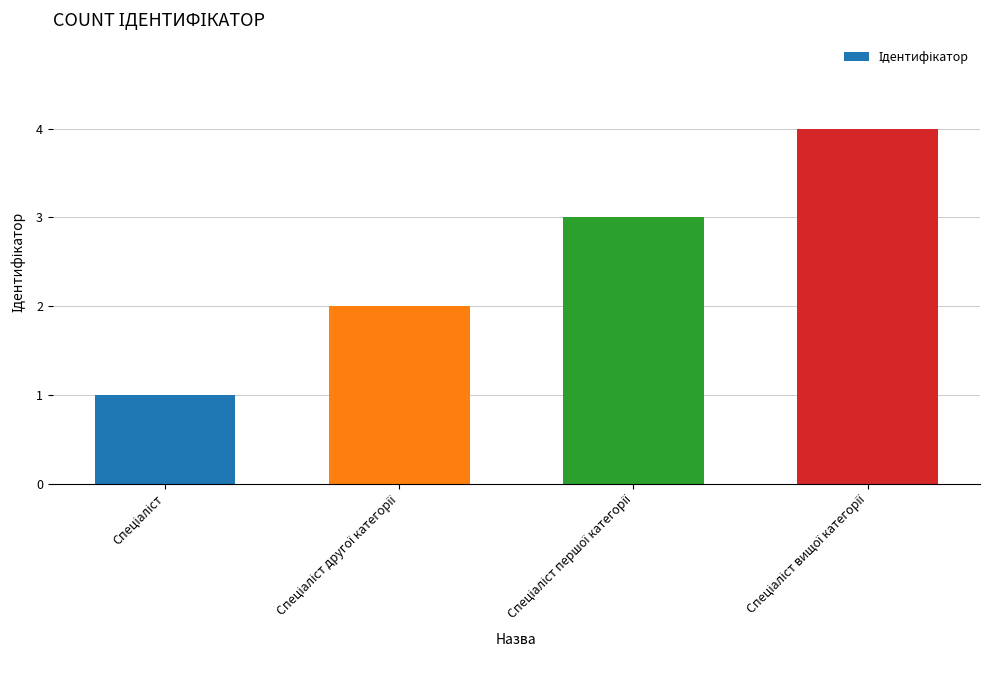

What is the sum of all values?

10